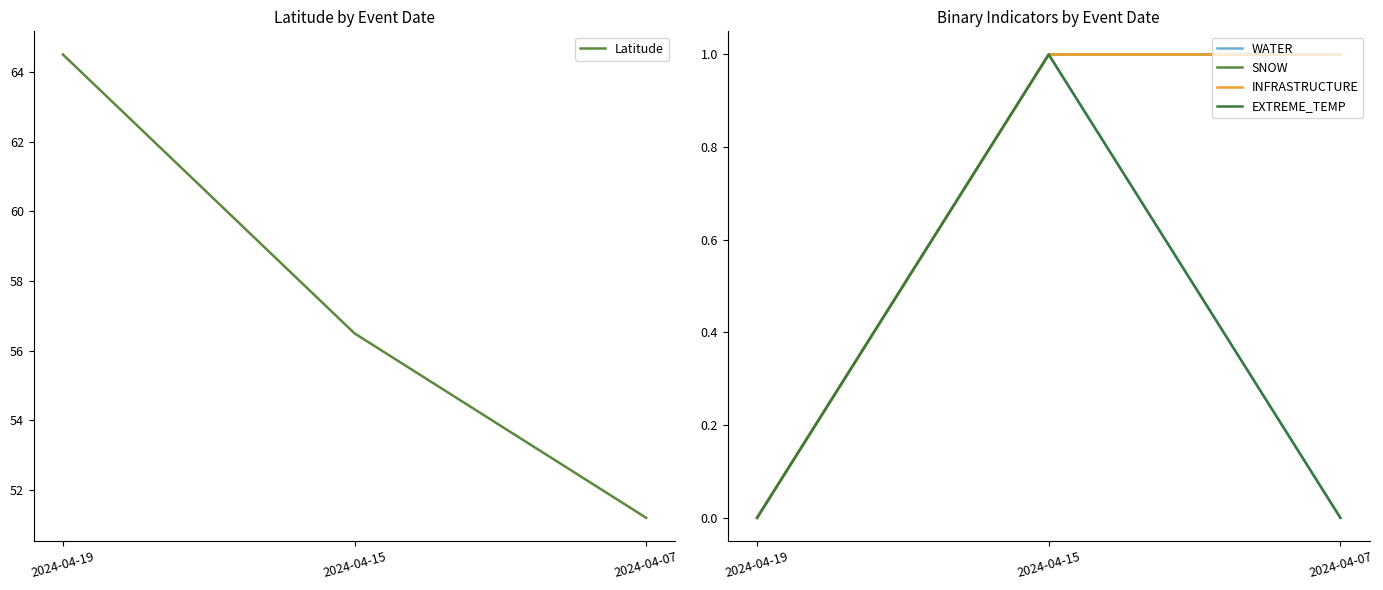

What is the greatest value displayed?

64.5